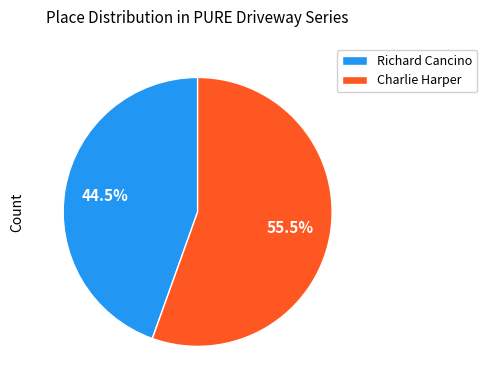

Is the sum of Richard Cancino and Charlie Harper greater than half?

Yes